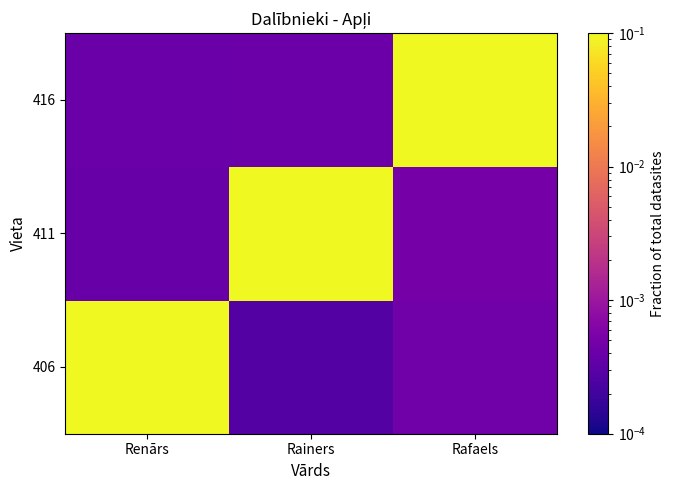

Rank the series at Renārs from highest to lowest value.

406, 416, 411